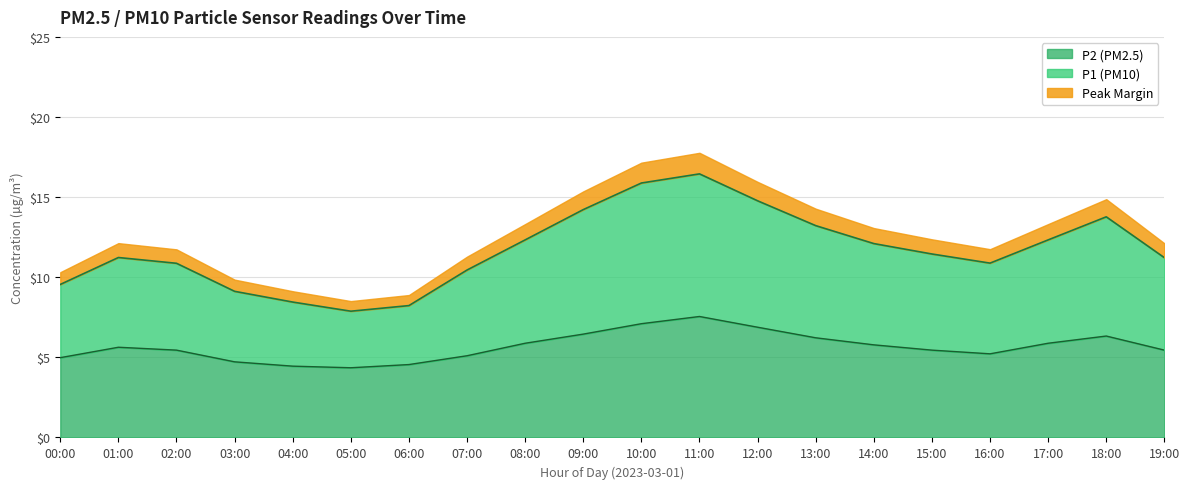

What is the average value of the P1 series?

11.7